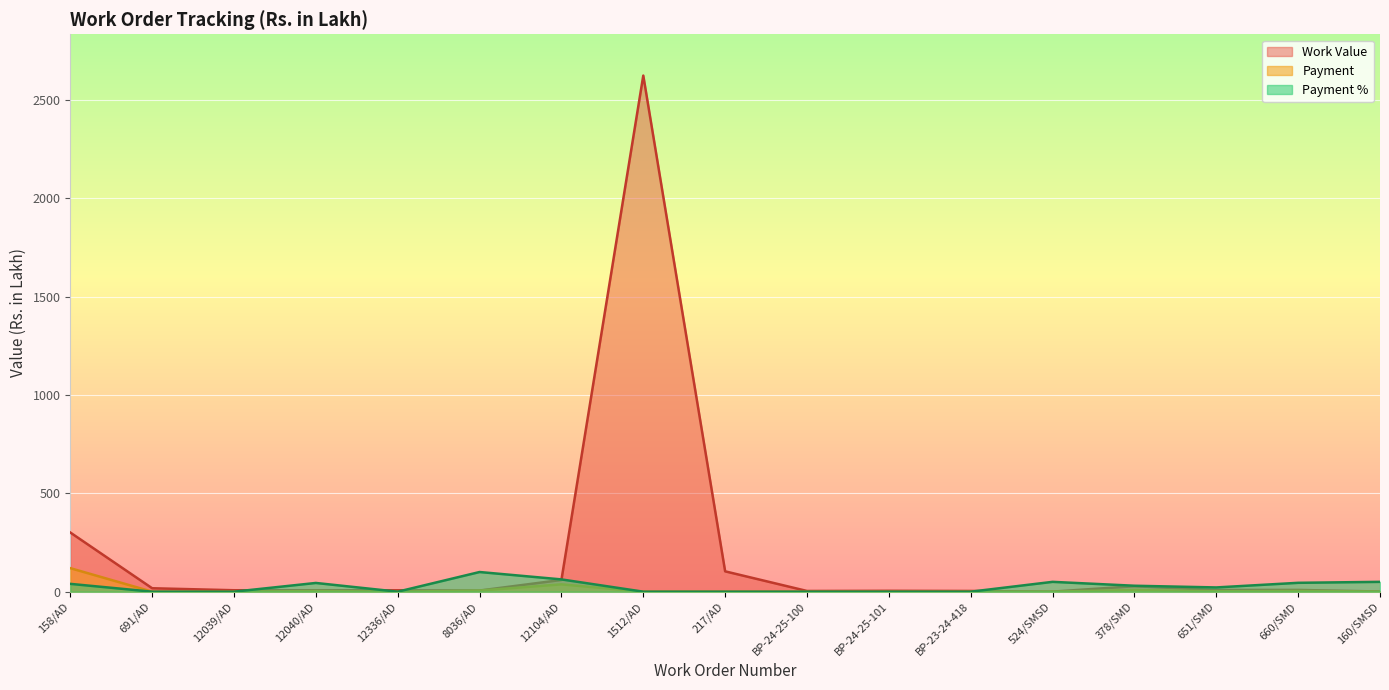

Where is Payment % nearest to the value 50?

524/SMSD